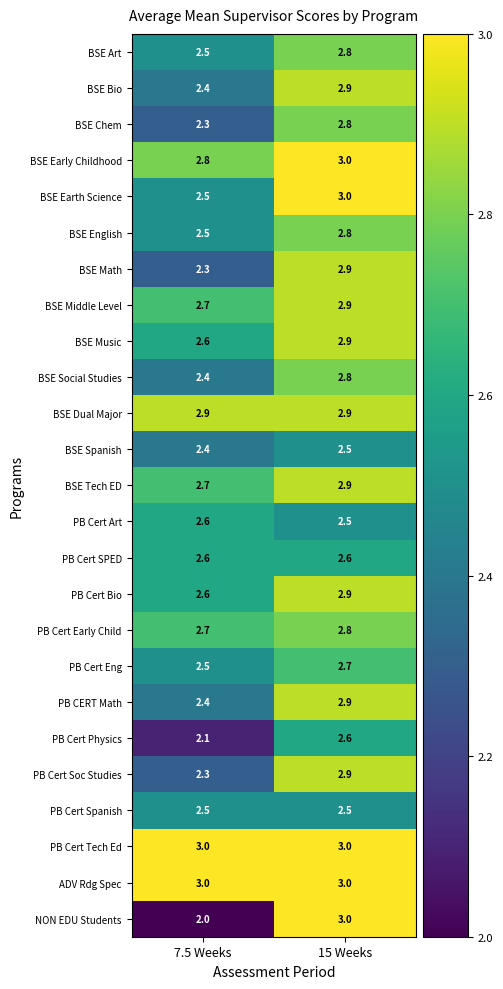

True or false: PB Cert Bio has a value of 2.6 at 7.5 Weeks.

True